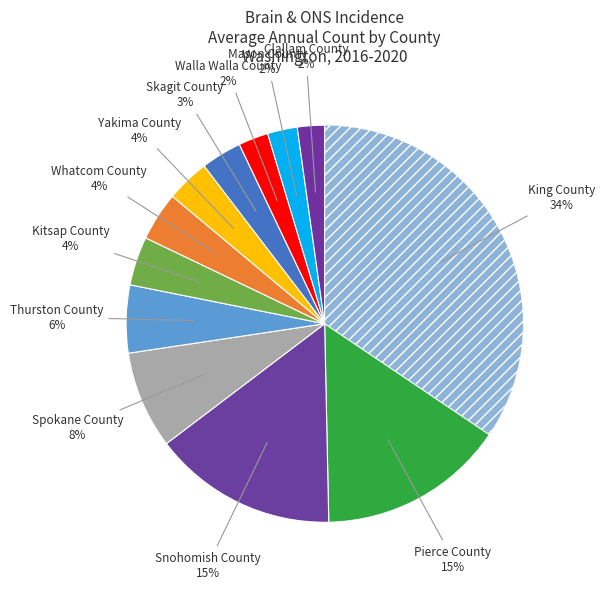

To the nearest percent, what is the average slice percentage?

8%